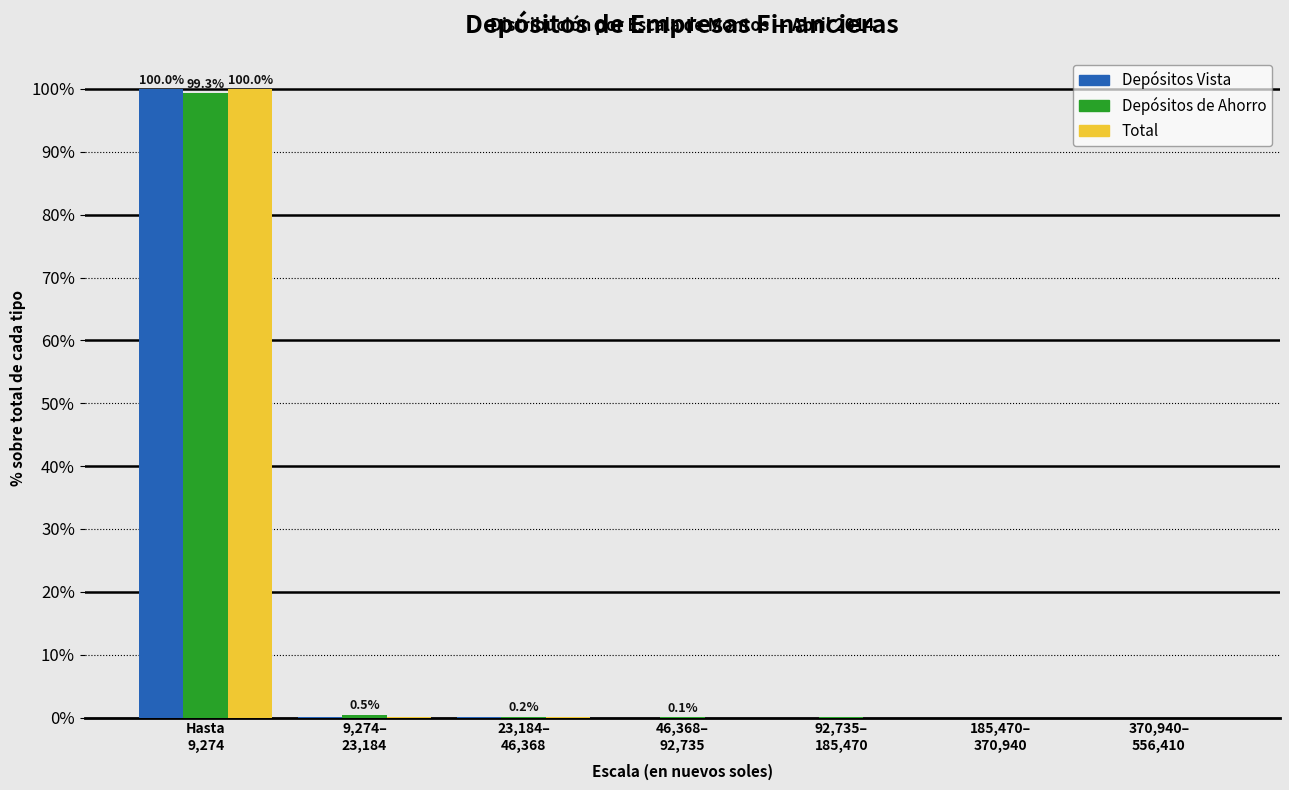

What is the sum of all Depósitos Vista values?

100.0